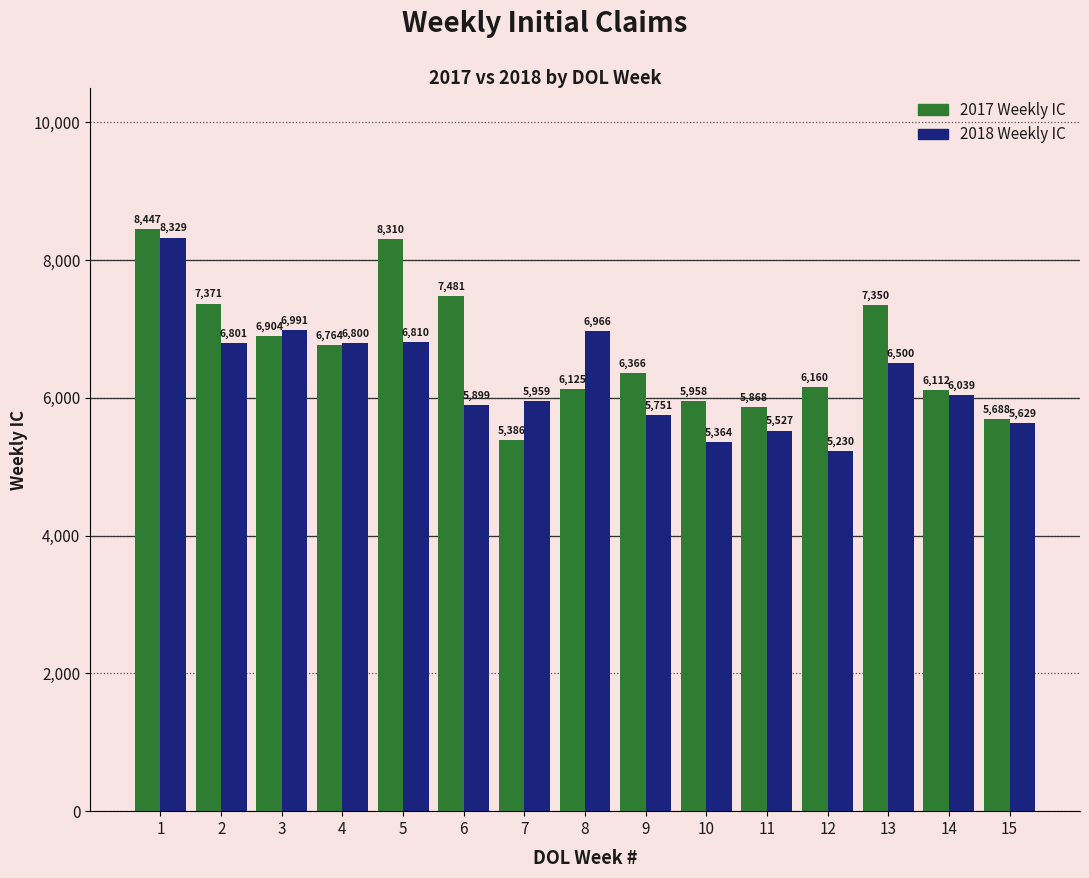

Reading left to right, extract all data points from this chart.

2017 Weekly IC: 1=8447	2=7371	3=6904	4=6764	5=8310	6=7481	7=5386	8=6125	9=6366	10=5958	11=5868	12=6160	13=7350	14=6112	15=5688
2018 Weekly IC: 1=8329	2=6801	3=6991	4=6800	5=6810	6=5899	7=5959	8=6966	9=5751	10=5364	11=5527	12=5230	13=6500	14=6039	15=5629